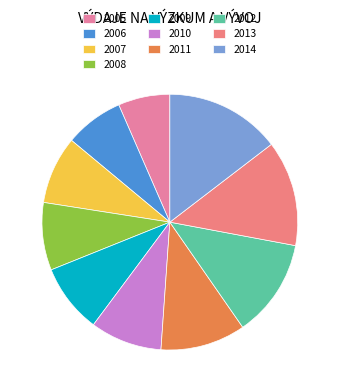

What percentage is NOT represented by 2008?

91.4%